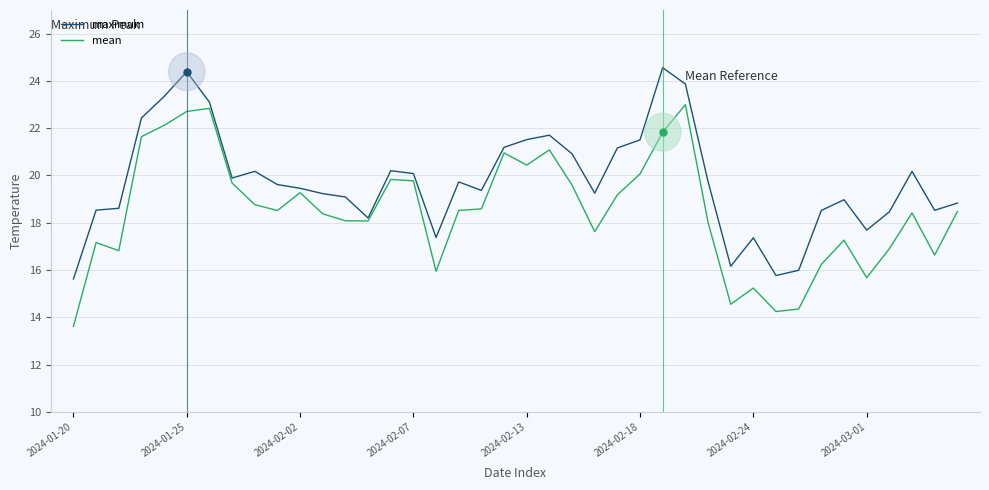

What is the minimum value shown in the chart?

13.6